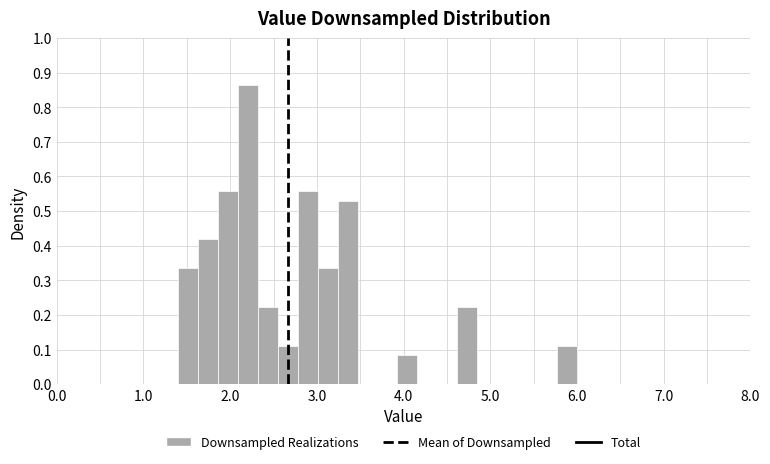

Read against the x-axis, roughly where is the centre of the tallest bar?

2.2